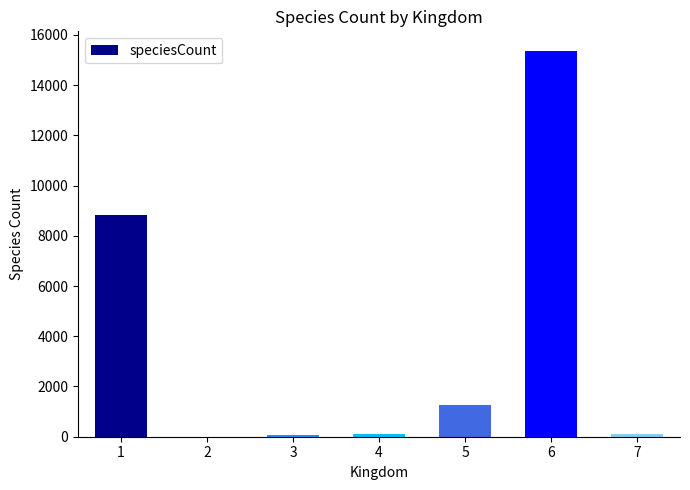

What is the ratio of the value at 1 to the value at 6?

0.6